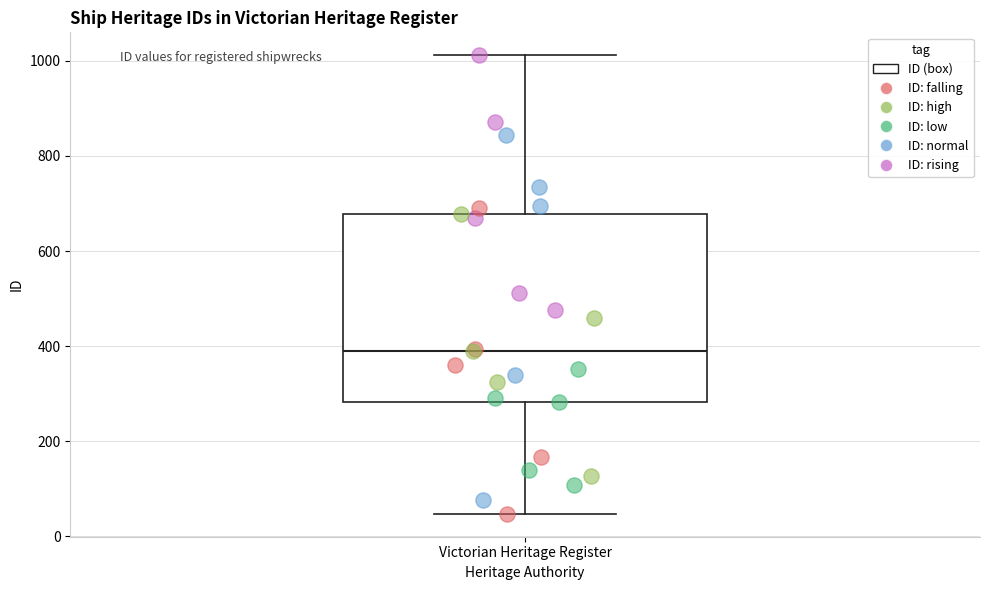

Where does the upper whisker of the box for Victorian Heritage Register end on the y-axis? The values are not printed on the chart, so give them approximately, as read against the axis.

1020